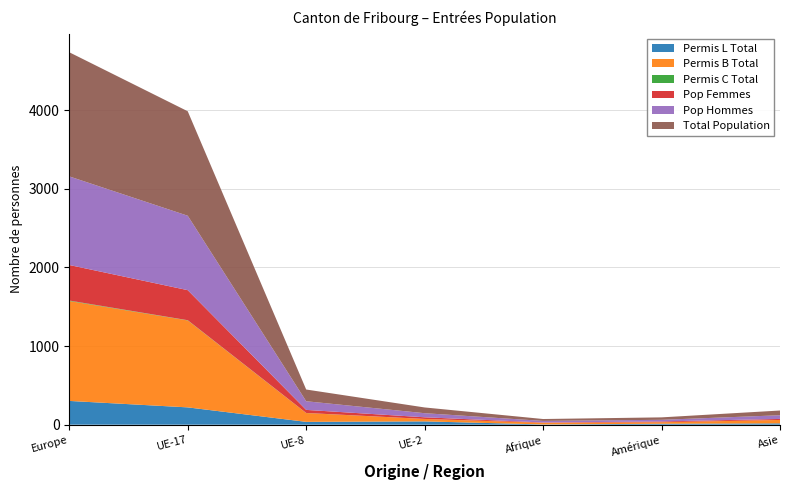

Reading right to left, list all the values displayed in this chart.

Permis L Total: Asie=17	Amérique=12	Afrique=3	UE-2=42	UE-8=36	UE-17=220	Europe=302
Permis B Total: Asie=43	Amérique=19	Afrique=21	UE-2=31	UE-8=112	UE-17=1105	Europe=1270
Permis C Total: Asie=0	Amérique=0	Afrique=0	UE-2=0	UE-8=1	UE-17=3	Europe=6
Pop Femmes: Asie=13	Amérique=10	Afrique=4	UE-2=21	UE-8=39	UE-17=382	Europe=452
Pop Hommes: Asie=47	Amérique=21	Afrique=20	UE-2=52	UE-8=110	UE-17=946	Europe=1126
Total Population: Asie=60	Amérique=31	Afrique=24	UE-2=73	UE-8=149	UE-17=1328	Europe=1578